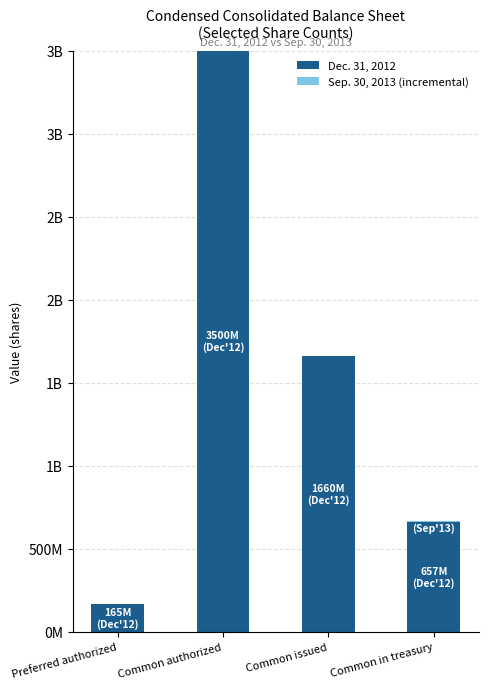

Does the chart contain stacked bars?

Yes